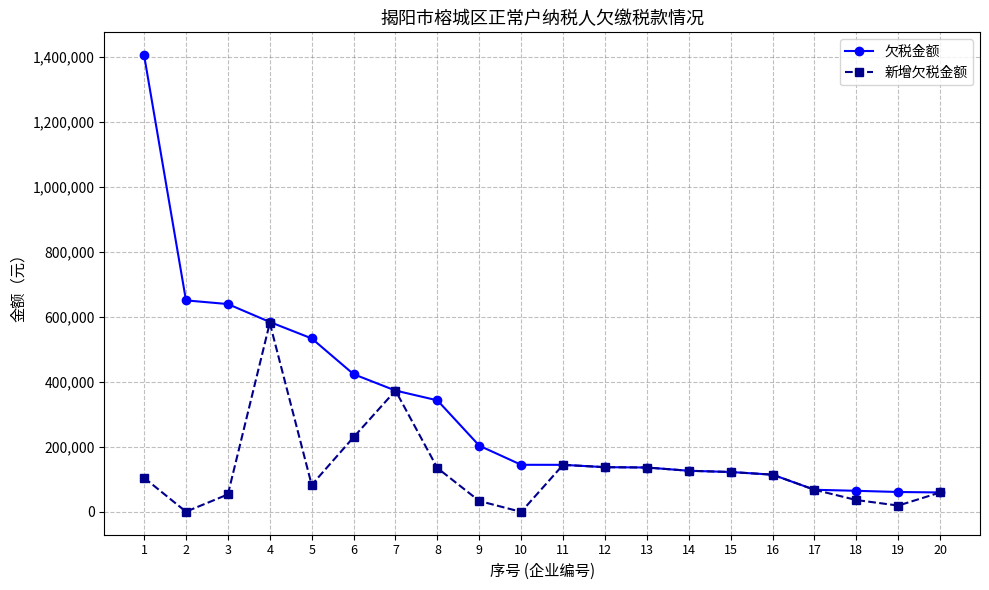

How many lines are shown in the chart?

2